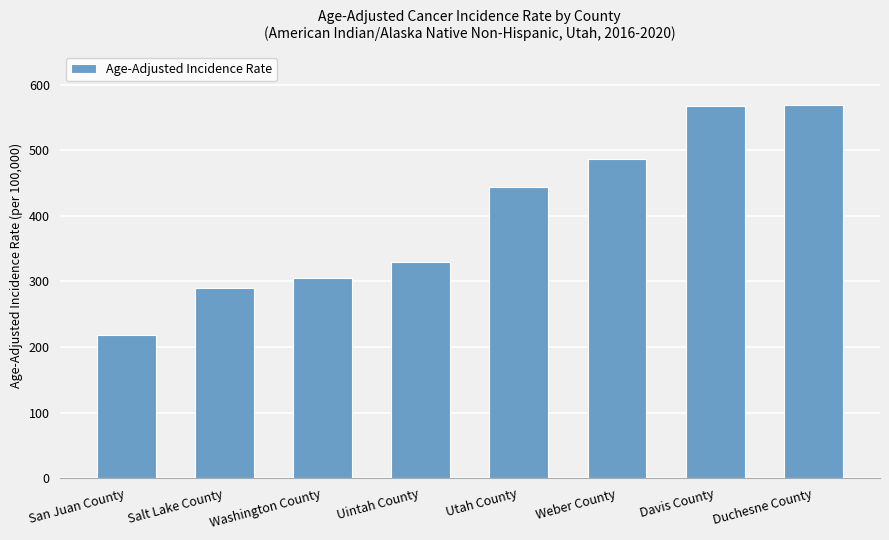

The chart shows a value of 102.1 at Washington County. True or false?

False